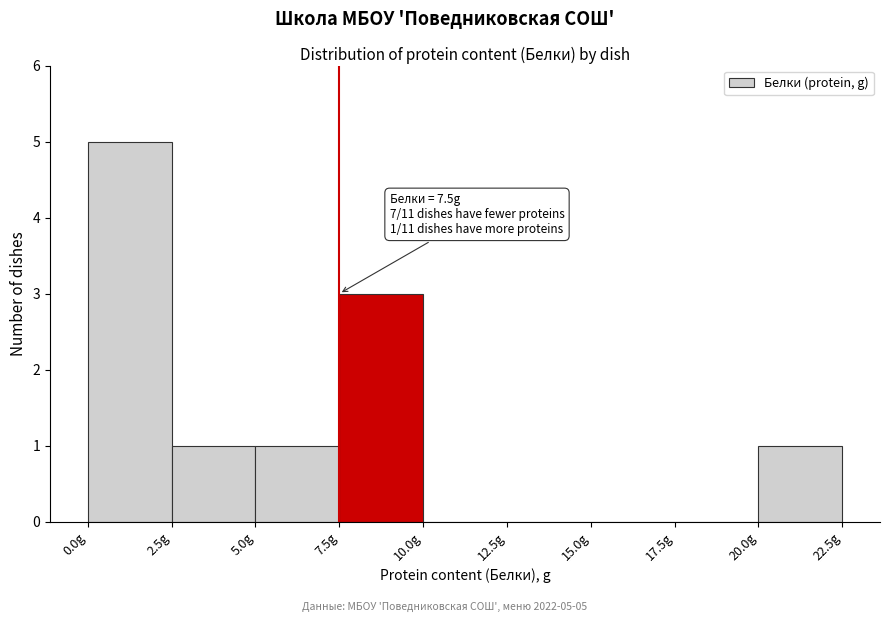

Over which range of the x-axis is the bar tallest?

0.0 to 2.5